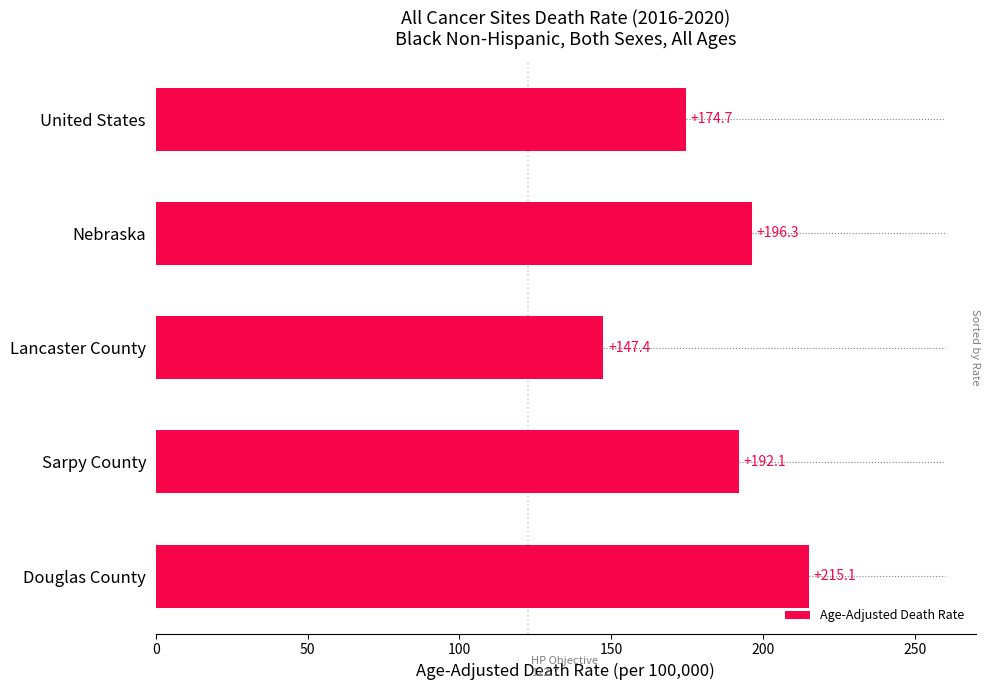

At which label is the value closest to 181?

United States